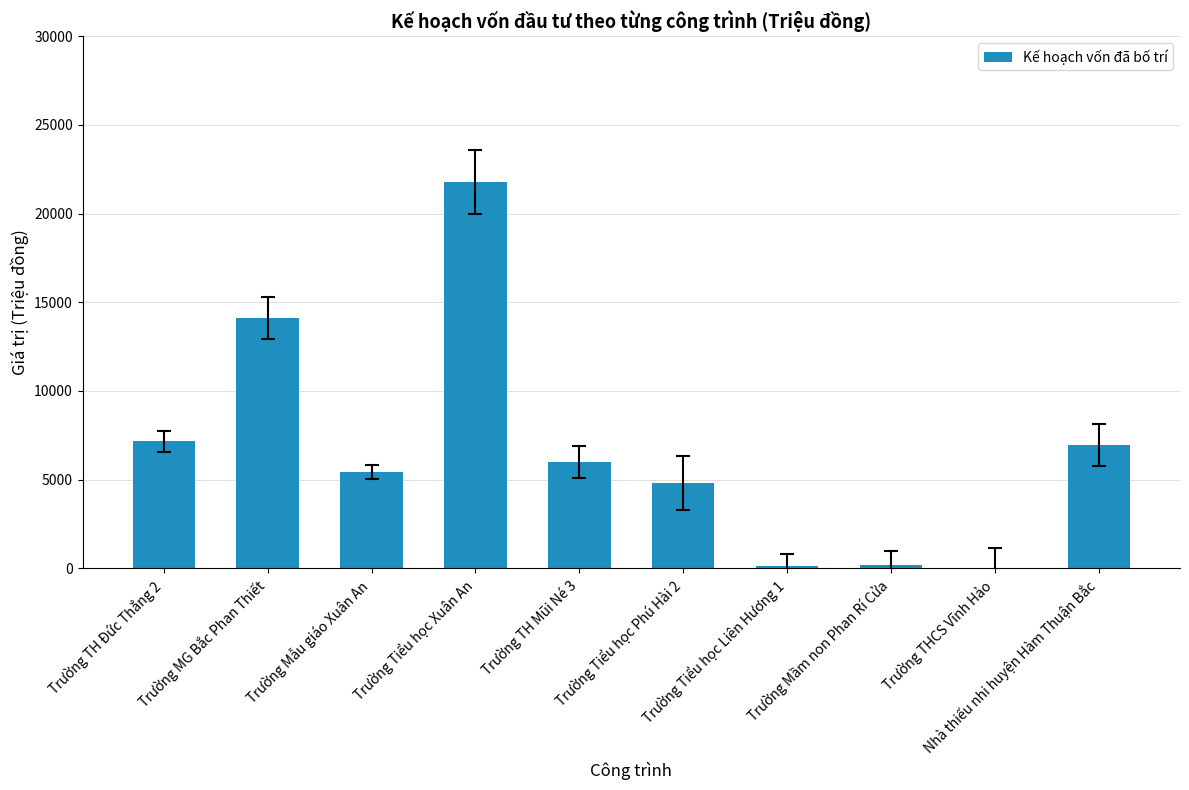

What is the sum of all values?

66508